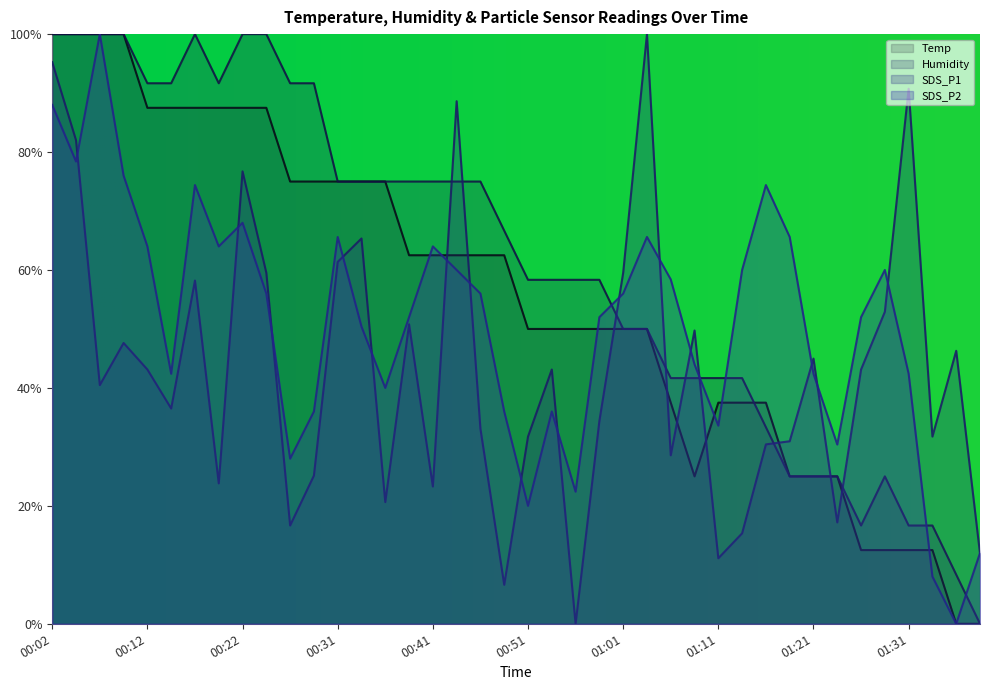

What is the value of the SDS_P1 point at the 20th from the left?

0.1